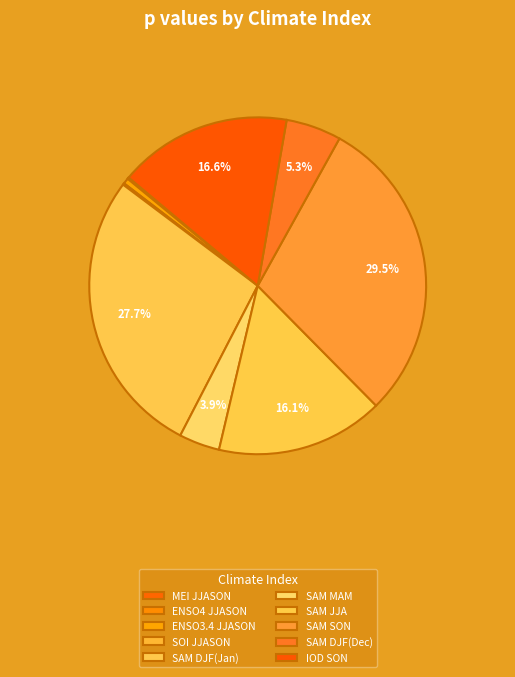

What percentage is the SAM JJA slice, to the nearest percent?

16%